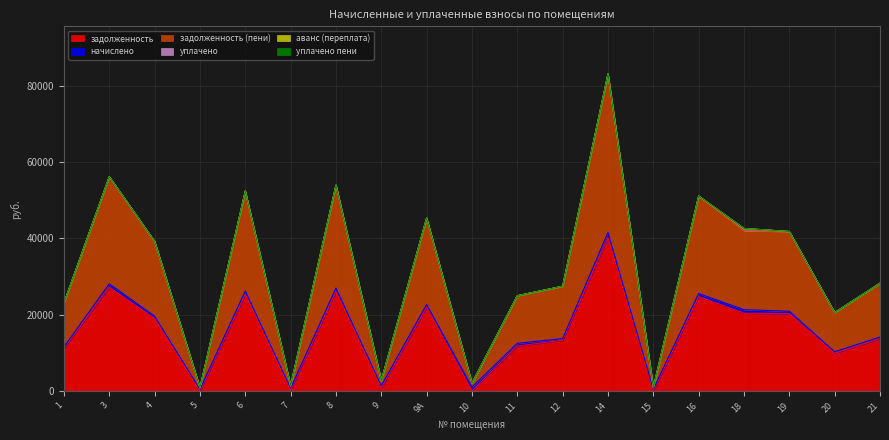

True or false: начислено and уплачено пени intersect in this chart.

False